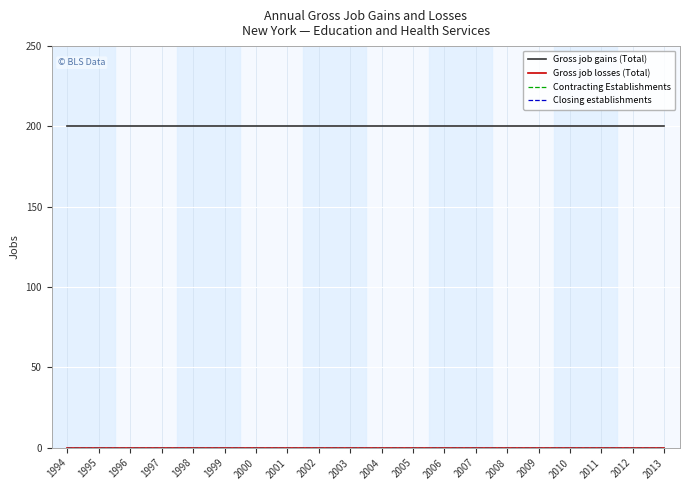

What is the approximate value of Gross job gains (Total) at 2012?

200